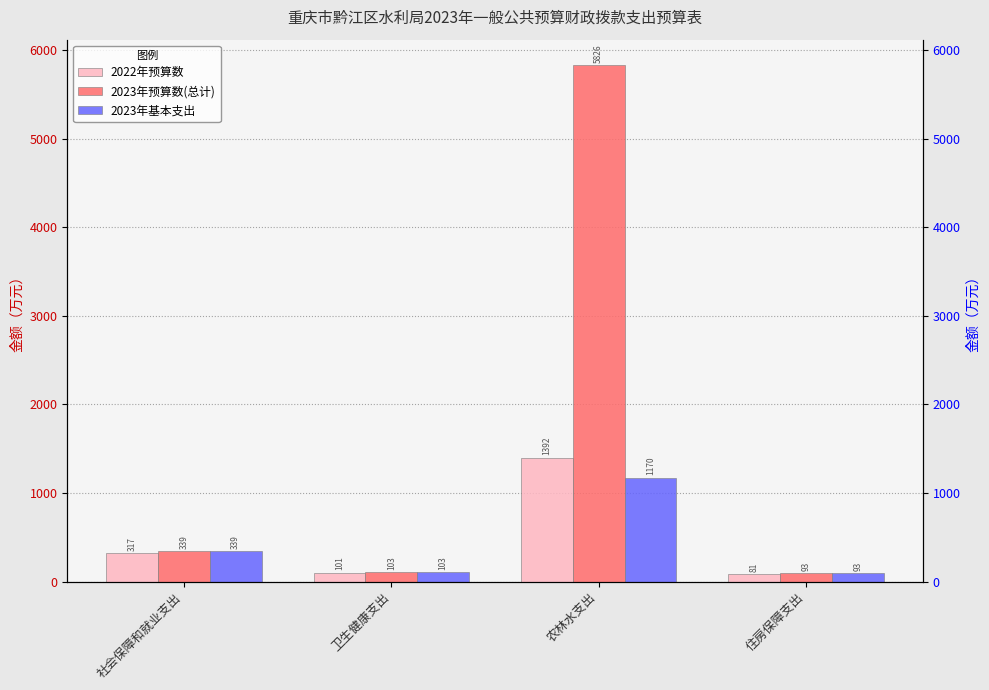

Between 社会保障和就业支出 and 农林水支出, which series saw the biggest shift?

2023年预算数(总计)